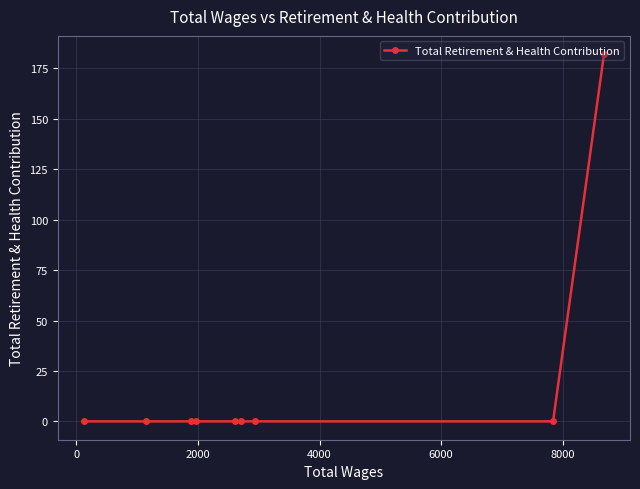

What is the maximum value shown in the chart?

182